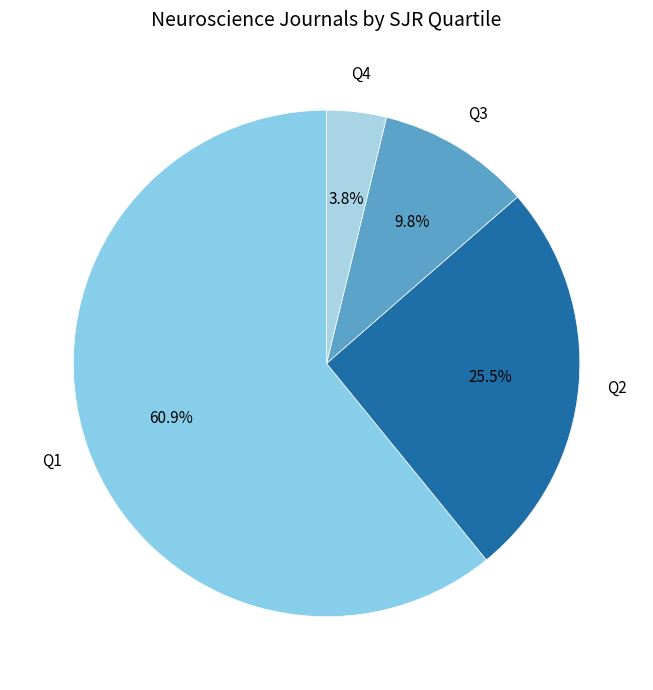

Does Q1 account for over 50% of the chart?

Yes